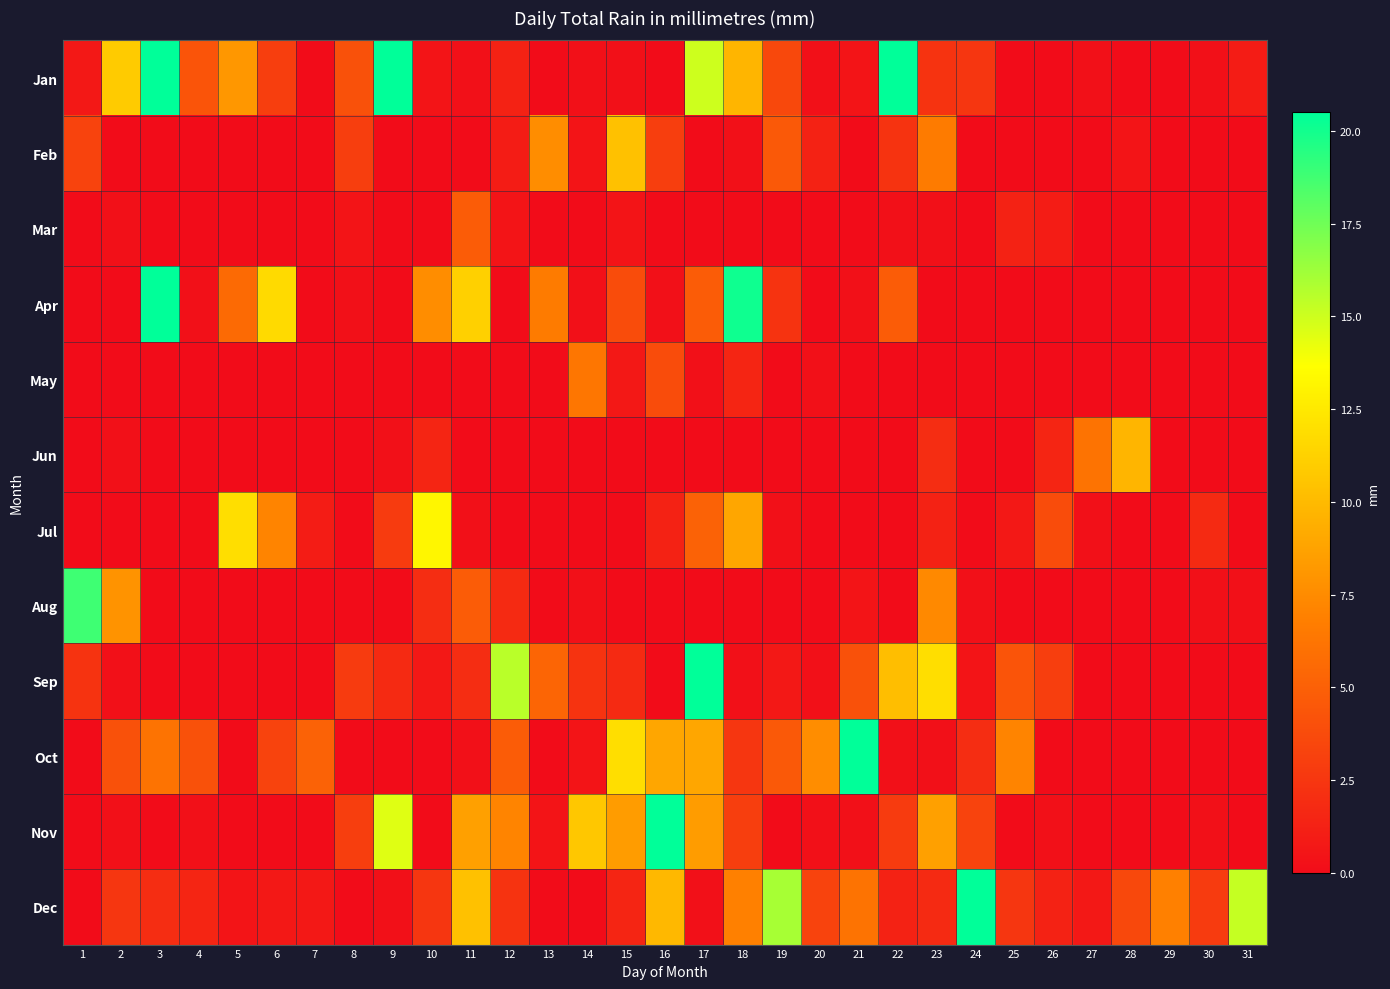

What is the total value across all series at 11?

42.5